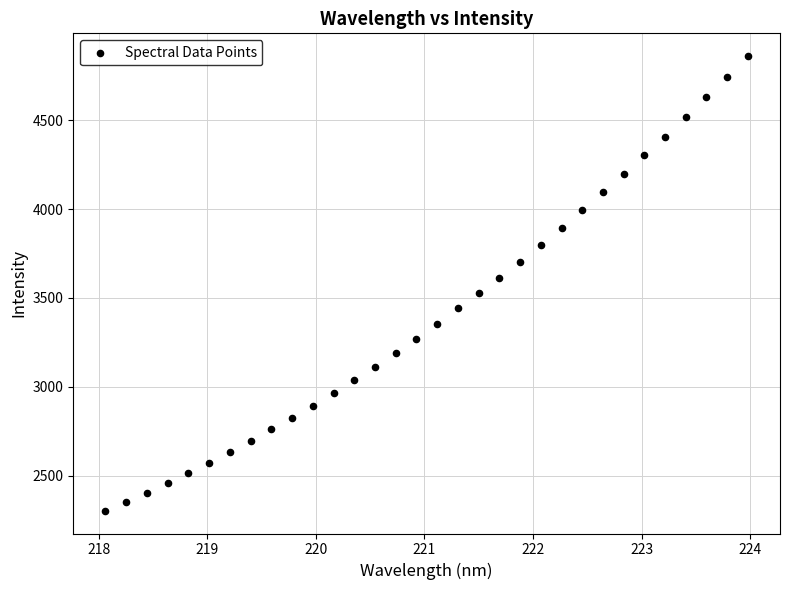

What is the range of X values (max minus min)?

5.9